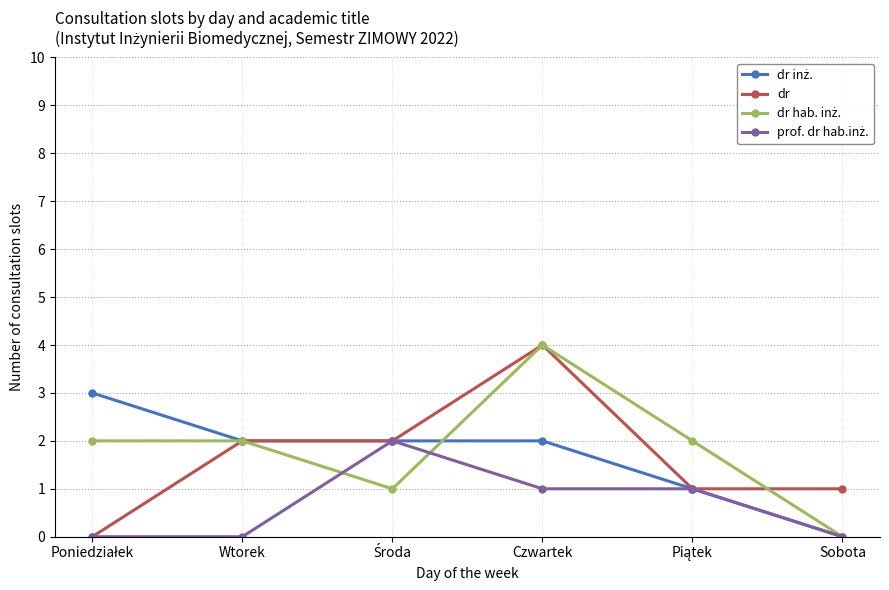

How many lines are shown in the chart?

4